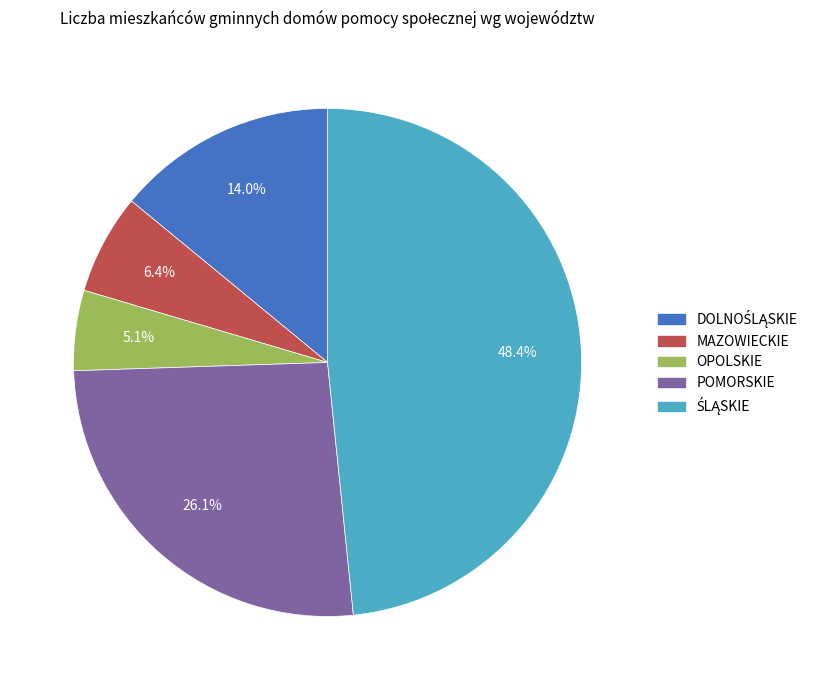

Does OPOLSKIE account for over 50% of the chart?

No